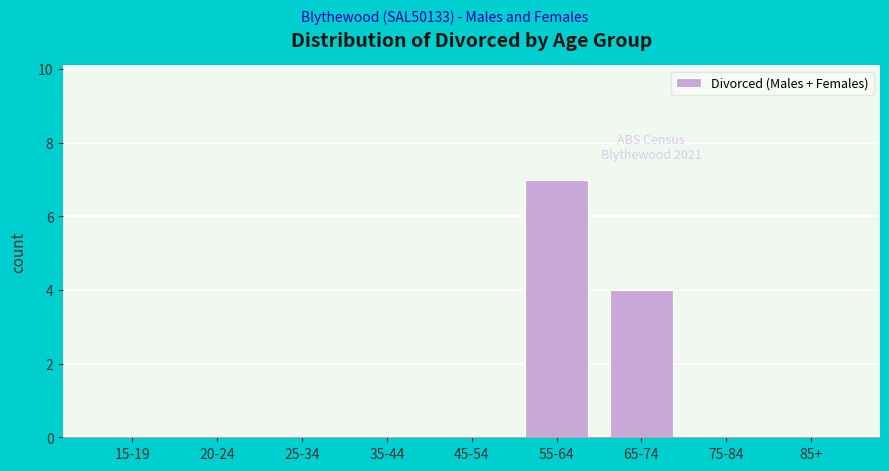

Reading left to right, extract all data points from this chart.

15-19=0	20-24=0	25-34=0	35-44=0	45-54=0	55-64=7	65-74=4	75-84=0	85+=0